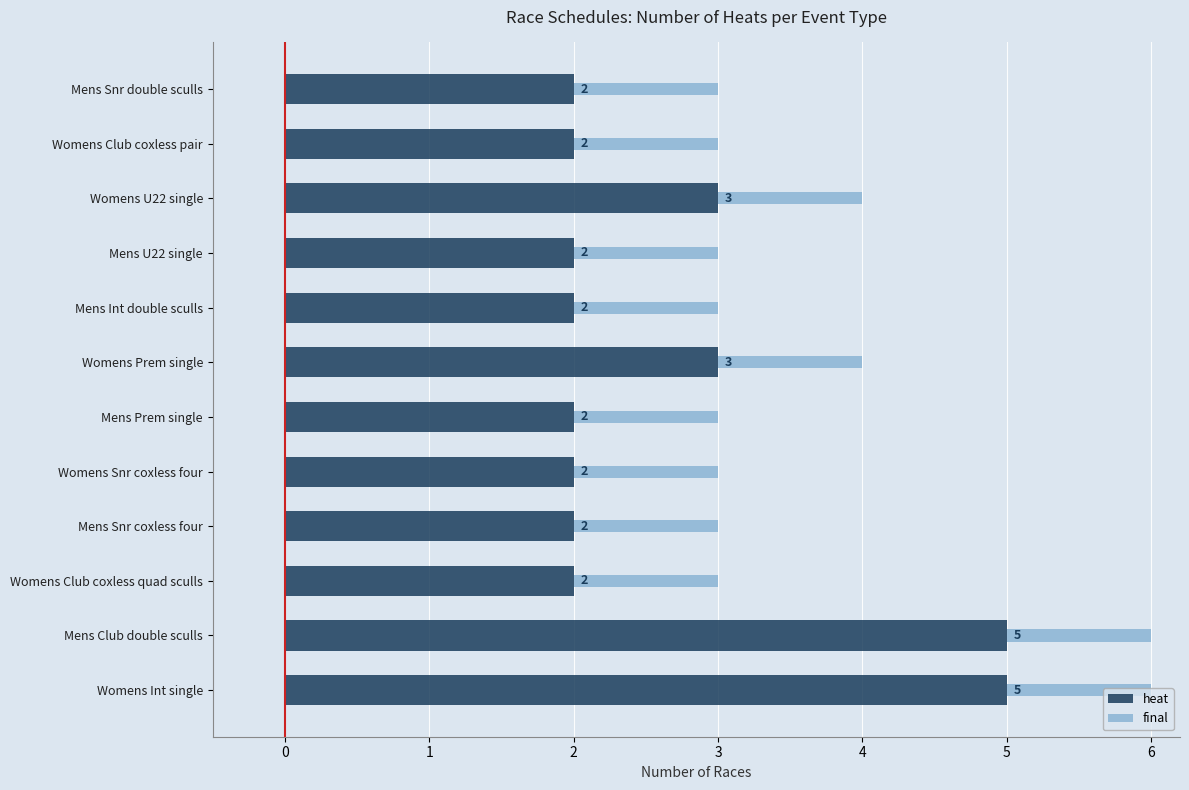

How many heat values are between 2 and 3?

10